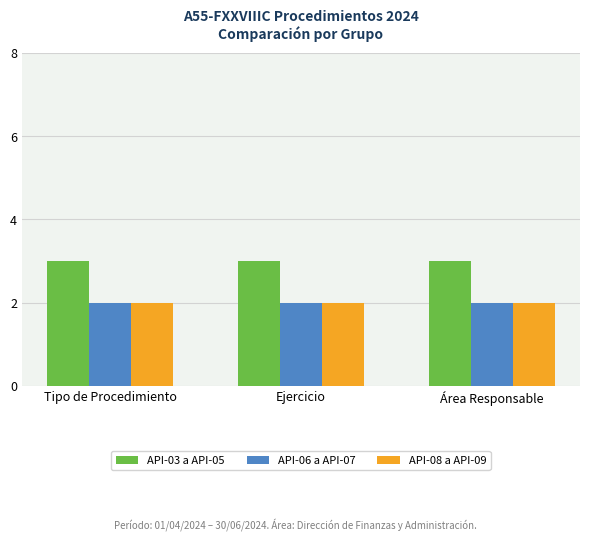

What value does the API-06 a API-07 series have at Área Responsable?

2